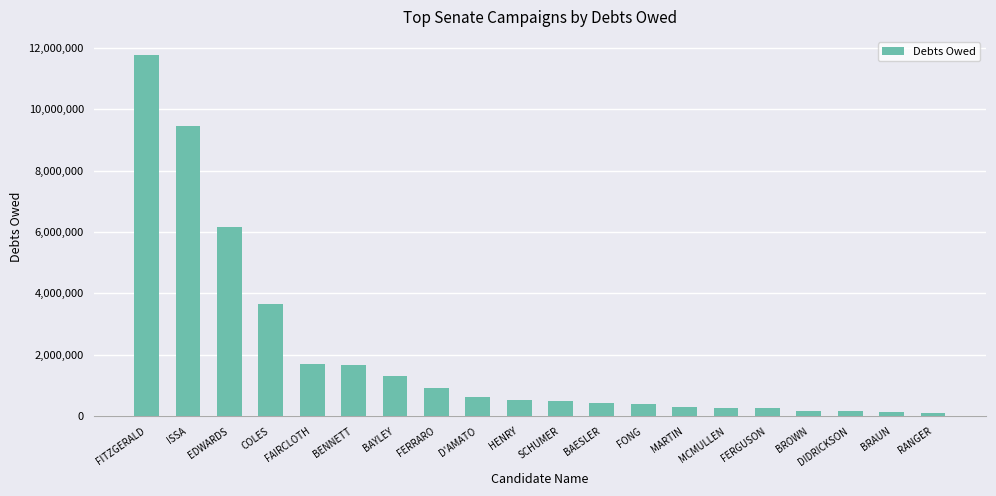

The chart shows a value of 492903 at SCHUMER. True or false?

True